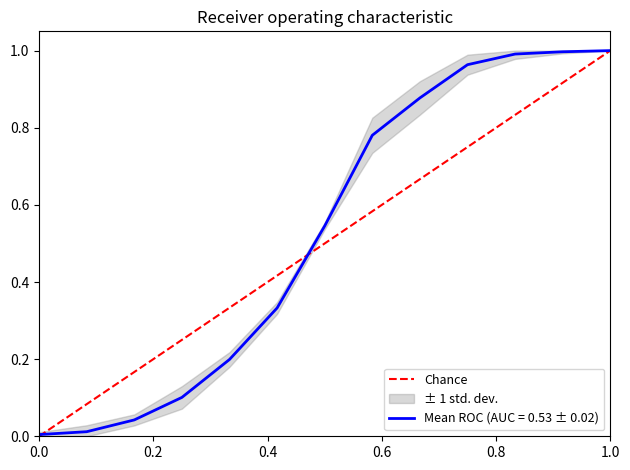

How many values are below 1?

1